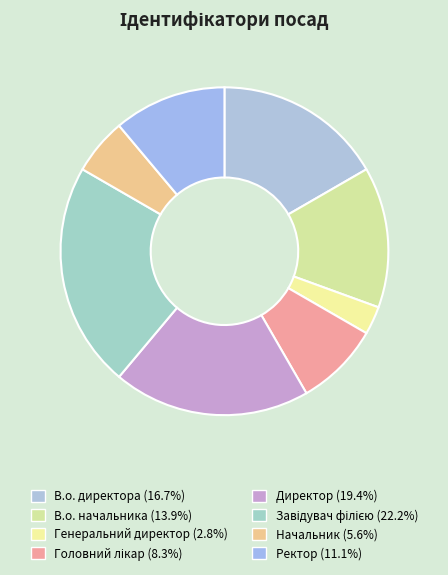

True or false: Генеральний директор accounts for 1% of the total.

False